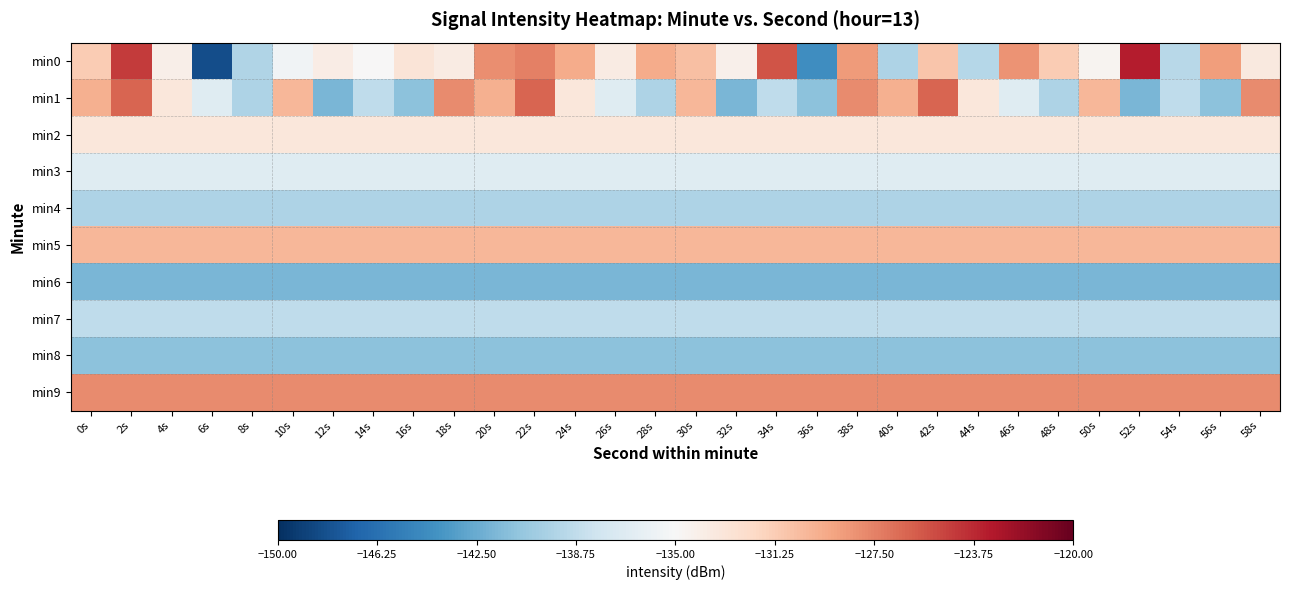

List the series in order of their peak value, highest first.

min0, min1, min9, min5, min2, min3, min7, min4, min8, min6